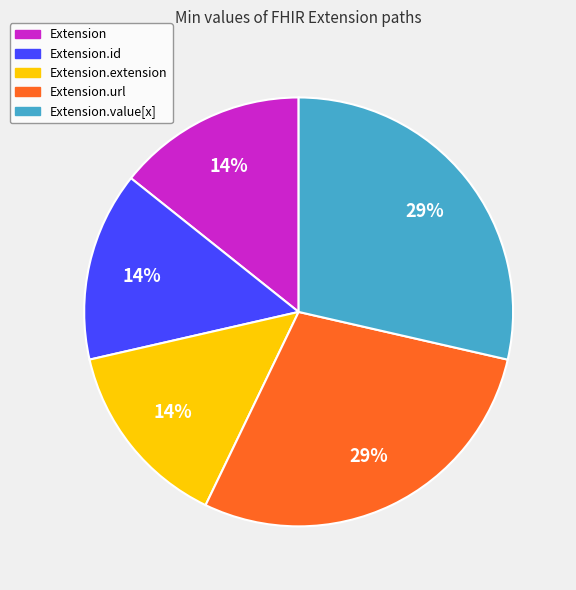

To the nearest percent, what is the average slice percentage?

20%